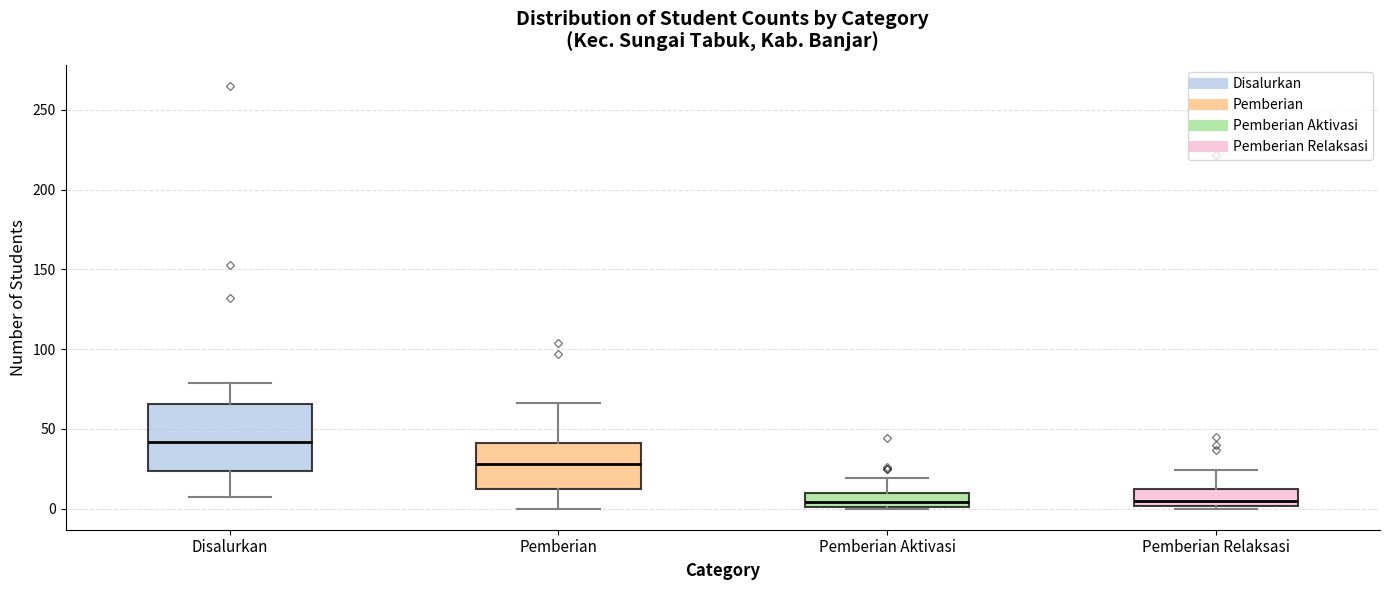

Reading left to right, read every box against the y-axis: the position of its median line, the range the box covers, and the ends of its whiskers. The values are not printed on the chart, so give them approximately, as read against the axis.

Disalurkan: median 40, box 25 to 65, whiskers 5 to 80
Pemberian: median 30, box 15 to 40, whiskers 0 to 65
Pemberian Aktivasi: median 5, box 0 to 10, whiskers 0 to 20
Pemberian Relaksasi: median 5, box 0 to 15, whiskers 0 to 25